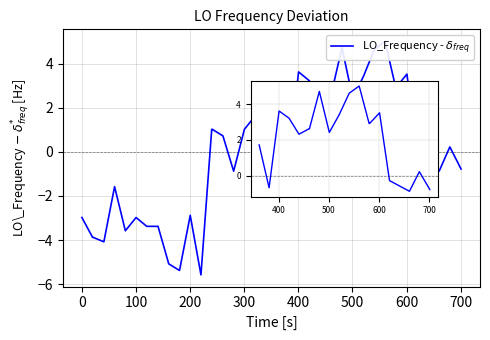

Between 18 and 16, which is larger?

18